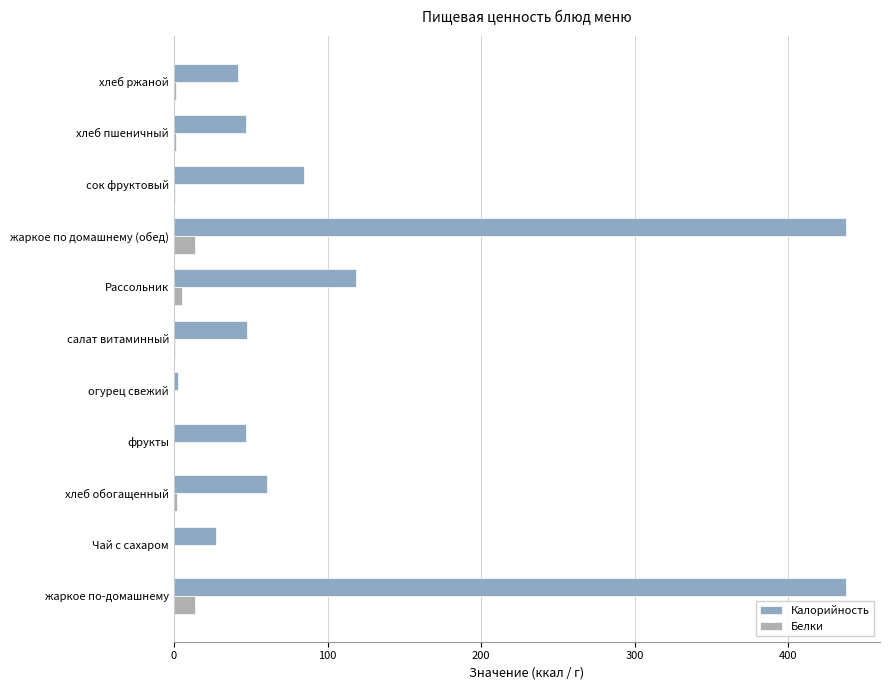

How many categories are shown in the chart?

11